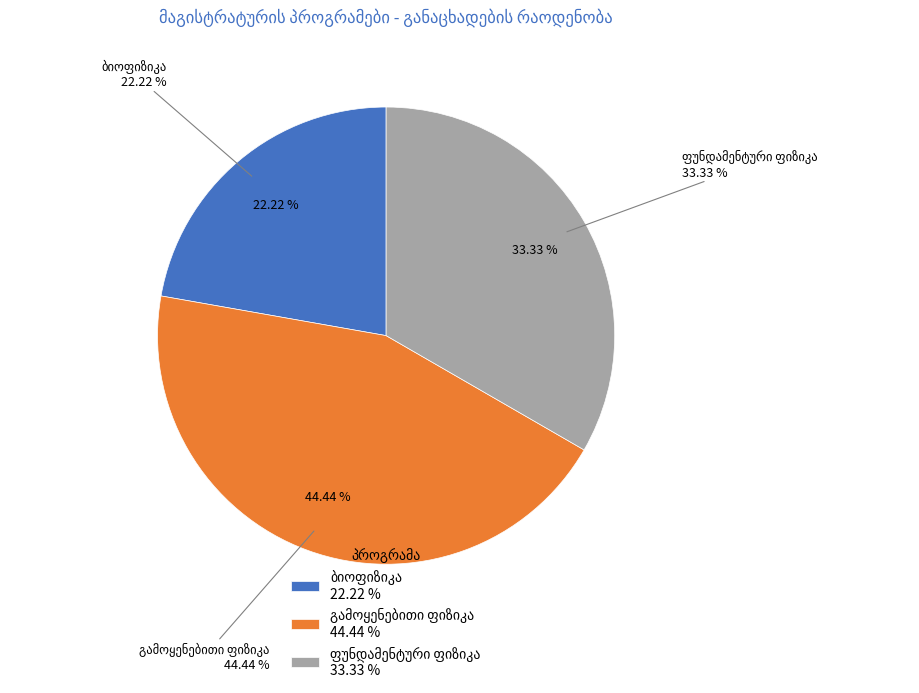

How many segments does this pie chart have?

3